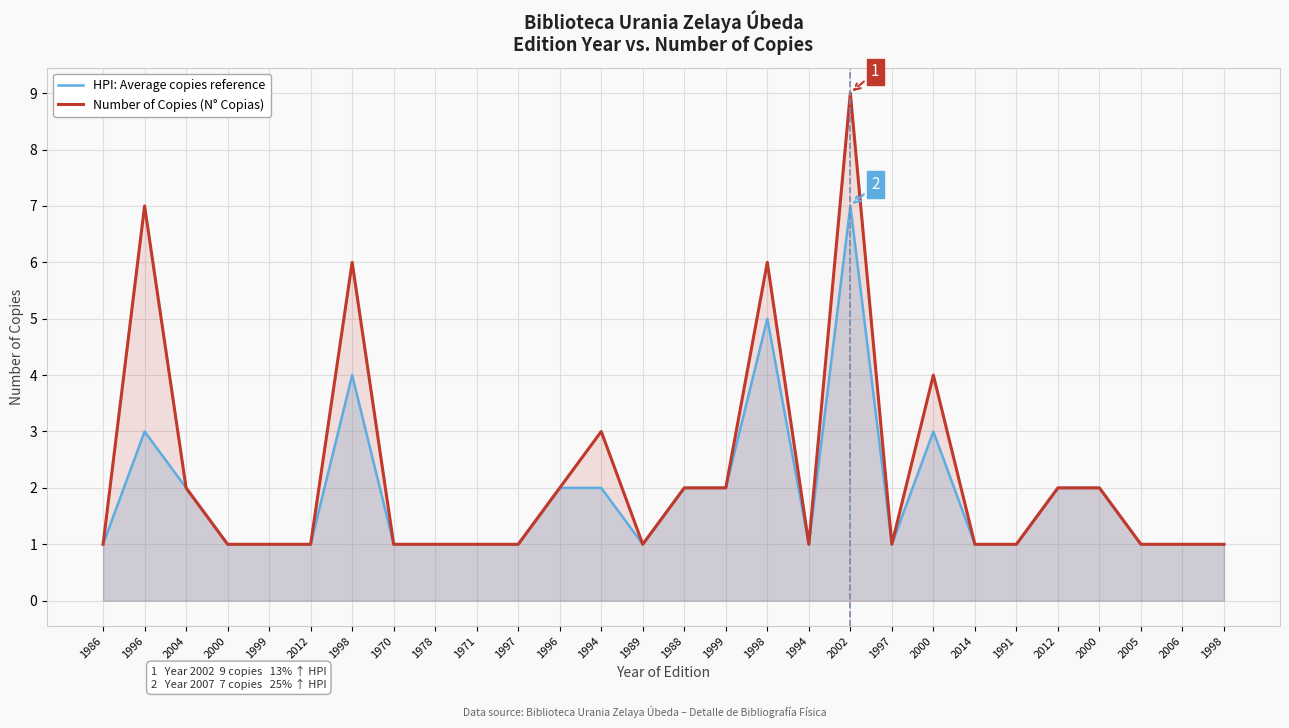

Count the HPI: Average copies reference values in the range 1 to 2.

23